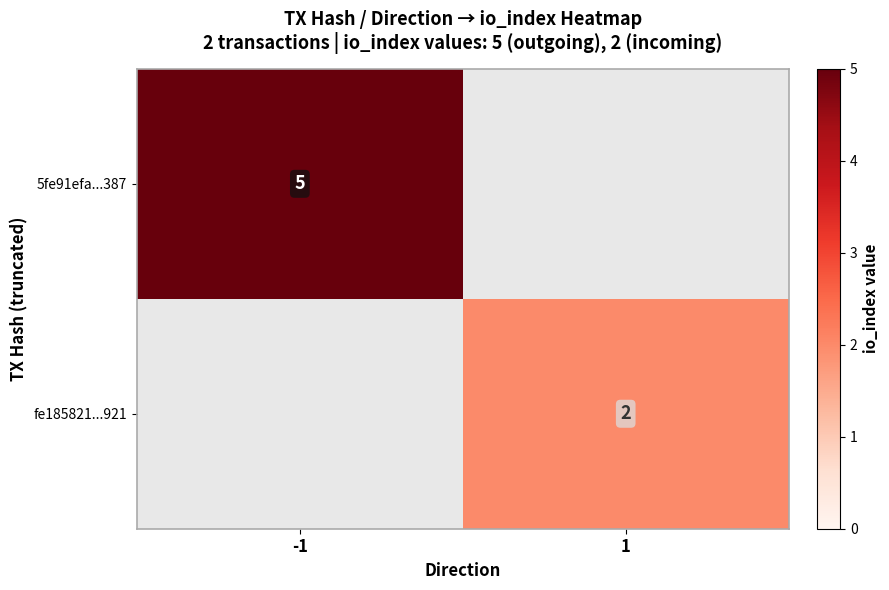

The 5fe91efa...387 series shows 2 at -1. True or false?

False